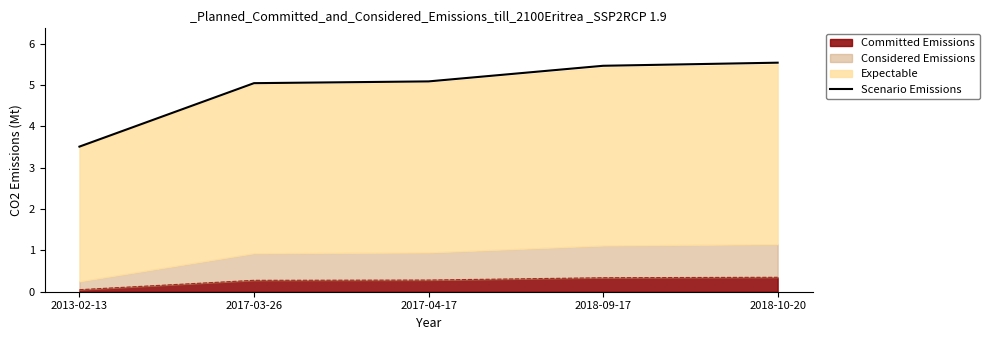

What is the ratio of the value at 2018-10-20 to the value at 2017-03-26?

1.1